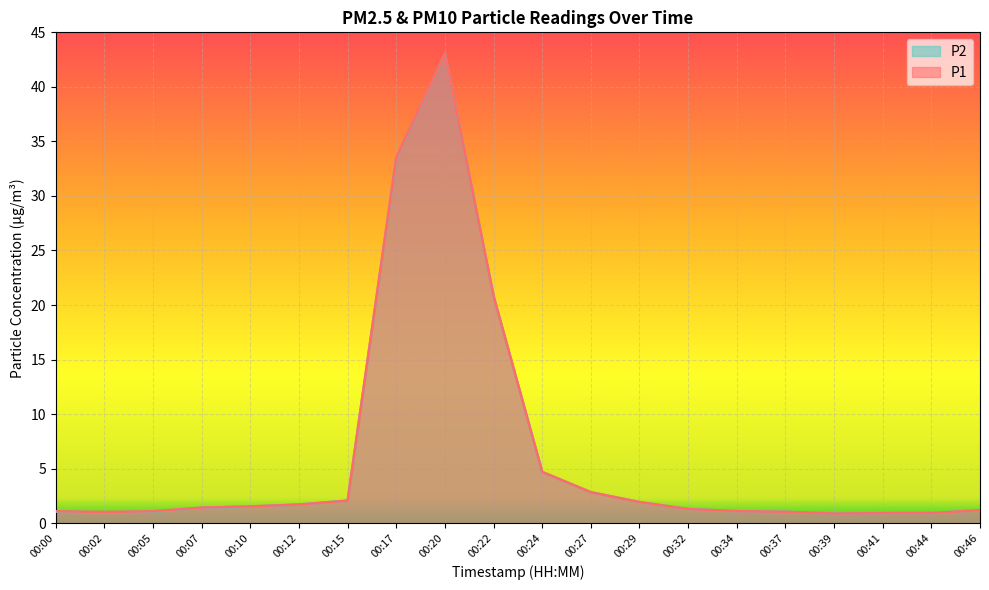

What is the highest value of the P1 series?

43.0